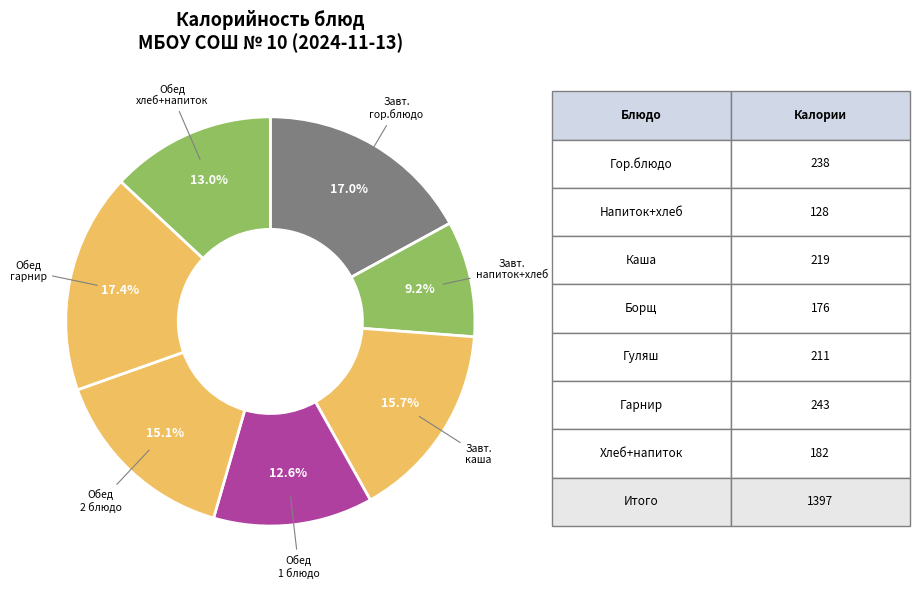

Which slice is the smallest?

Завт. напиток+хлеб